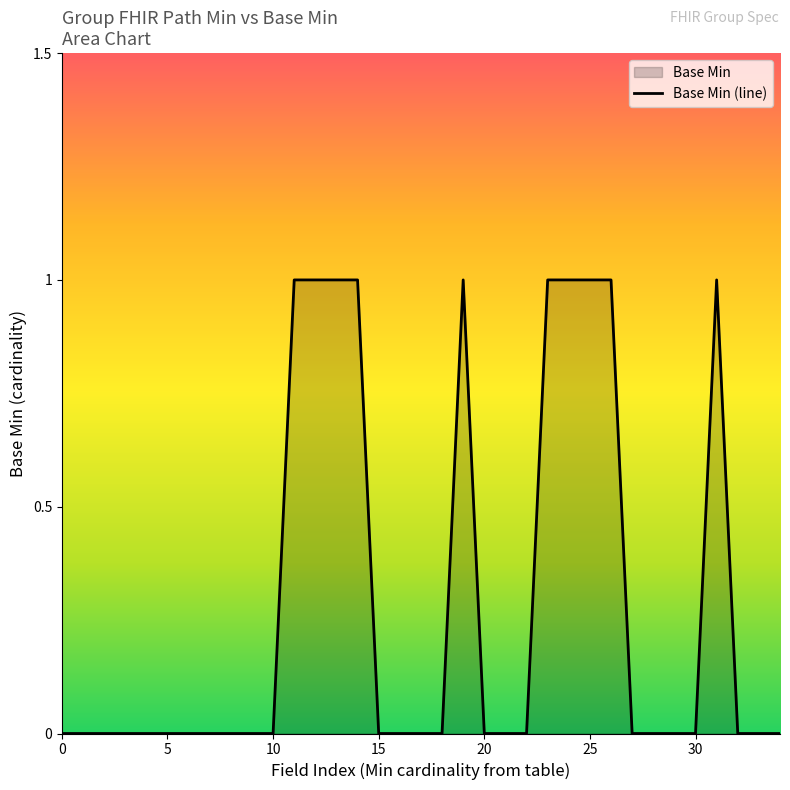

Rank the categories by value from highest to lowest.

1, 1, 1, 1, 1, 1, 1, 1, 1, 1, 0, 0, 0, 0, 0, 0, 0, 0, 0, 0, 0, 0, 0, 0, 0, 0, 0, 0, 0, 0, 0, 0, 0, 0, 0